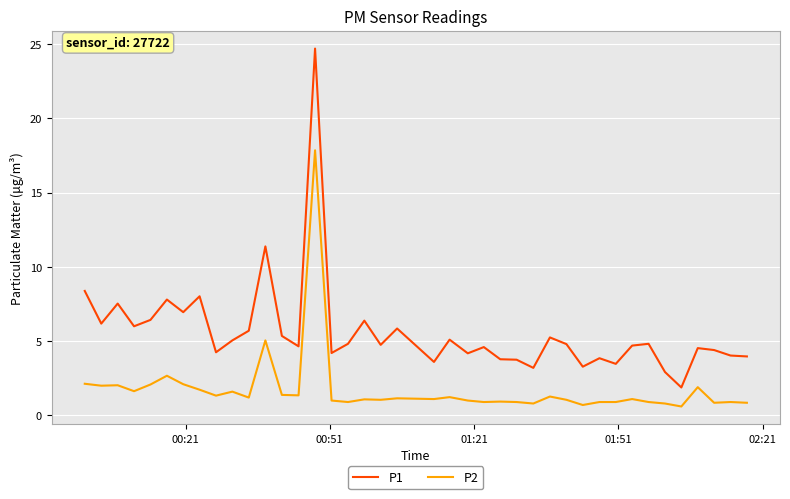

Which series has the widest spread of values?

P1